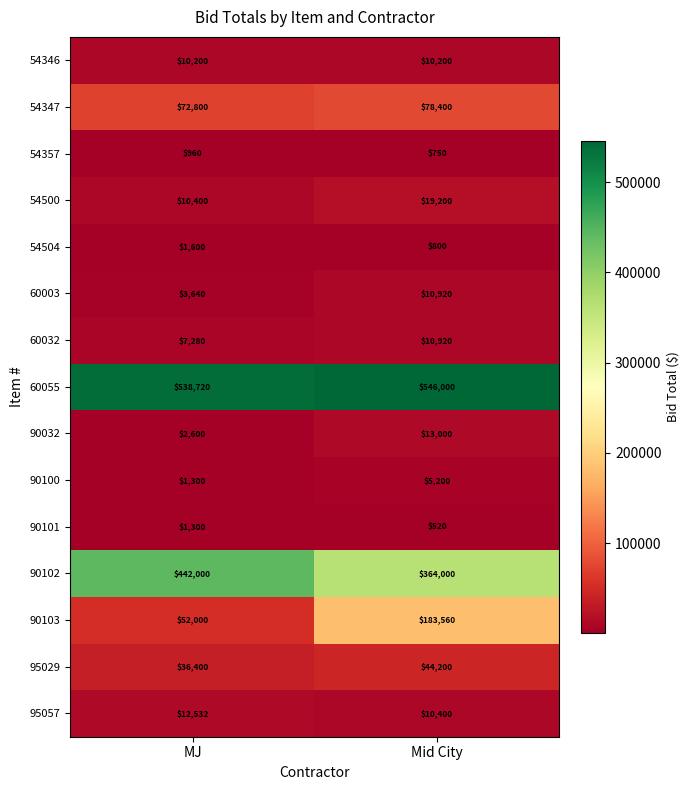

Count the number of data series in this chart.

15